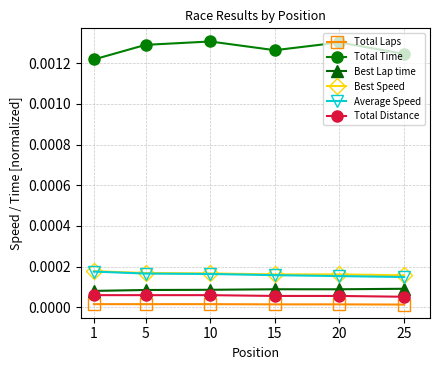

The Best Speed series shows 0.0 at 20. True or false?

True